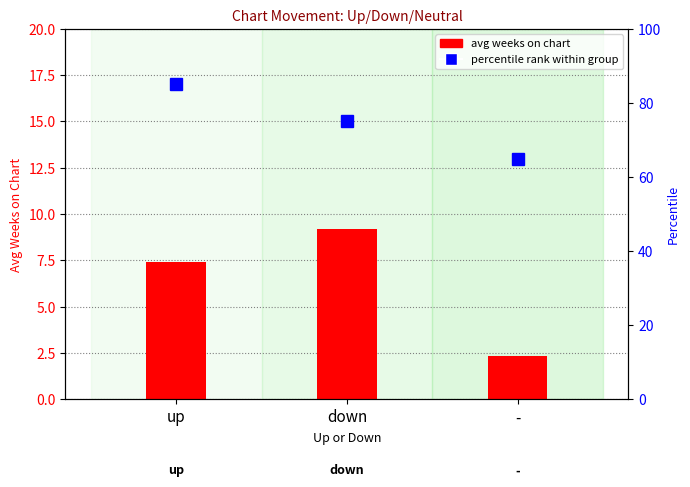

How many data points in avg weeks on chart are above 7?

2